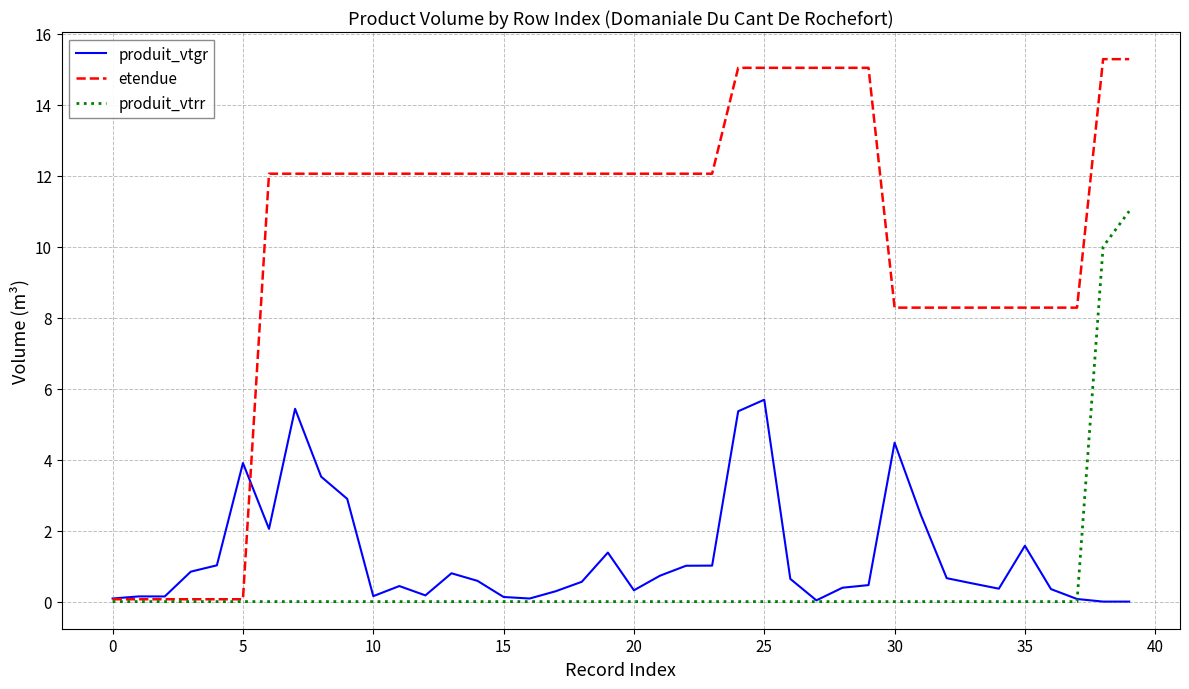

What is the maximum value shown in the chart?

15.3